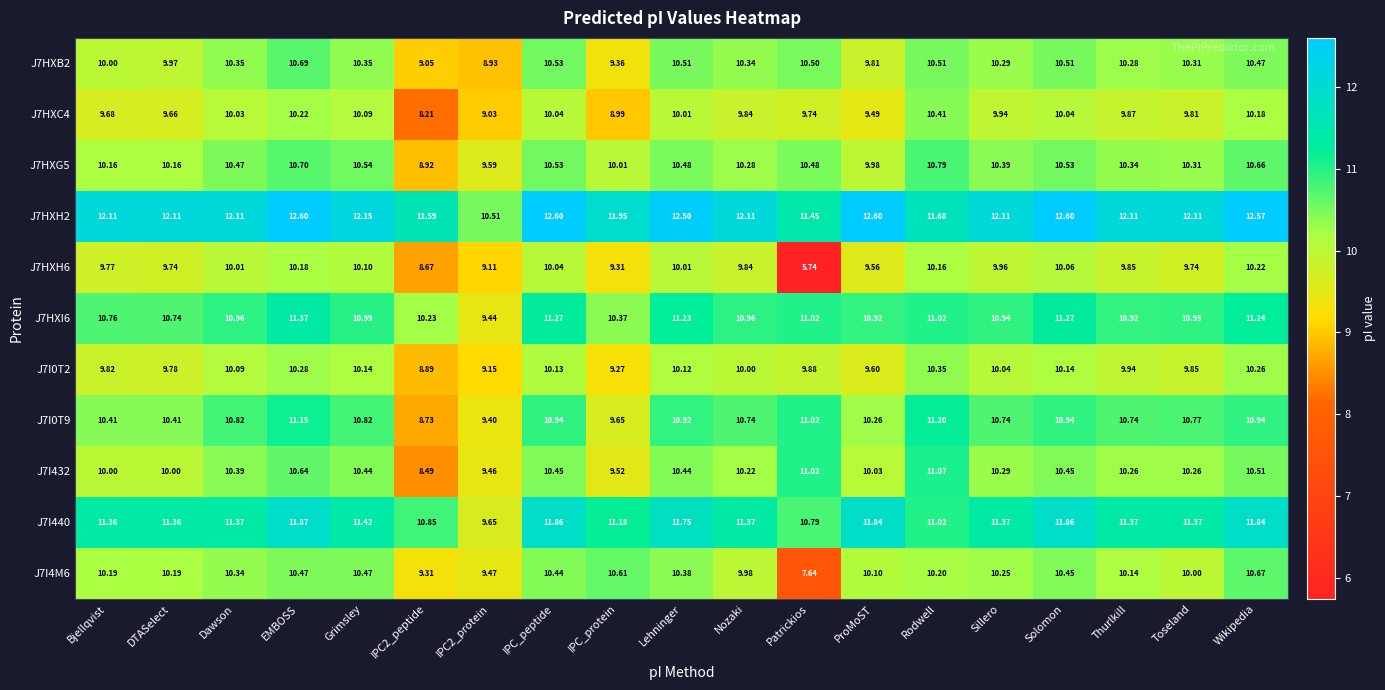

Where does the J7HXG5 series first go above 10?

Bjellqvist